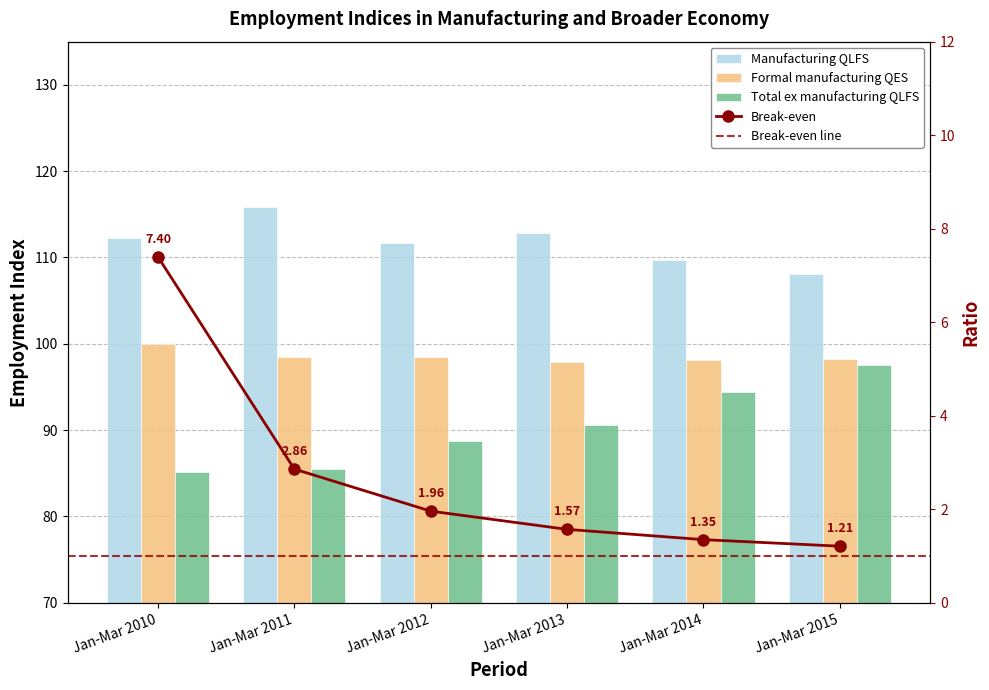

At Jan-Mar 2013, list the series in order from largest to smallest.

Manufacturing QLFS, Formal manufacturing QES, Total ex manufacturing QLFS